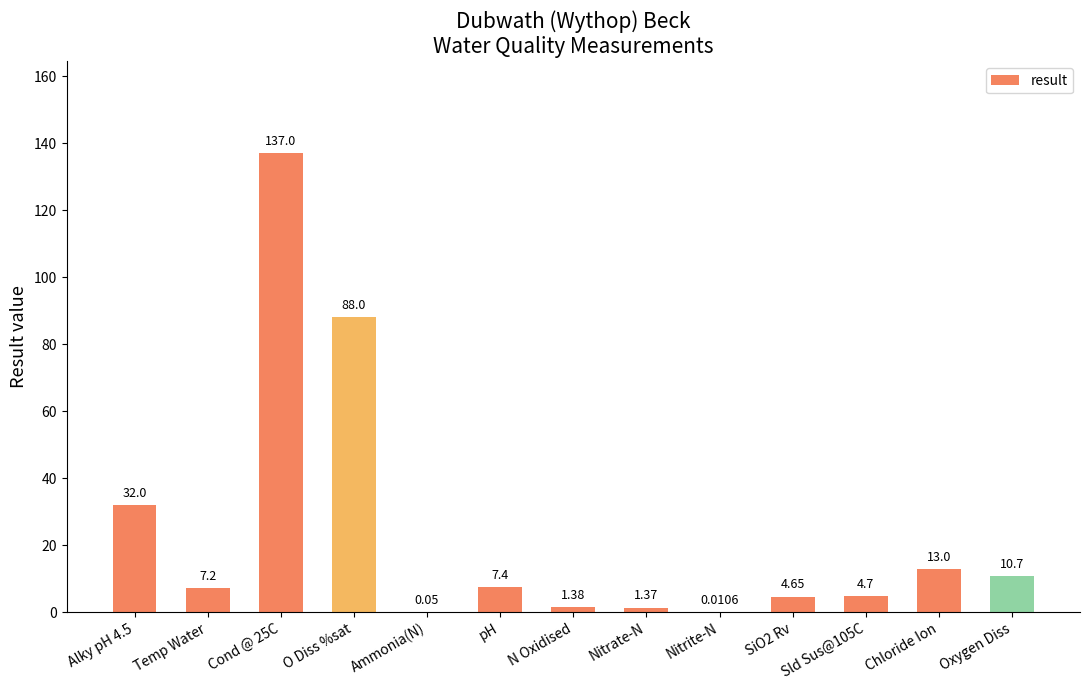

What is the sum of all values?

307.5